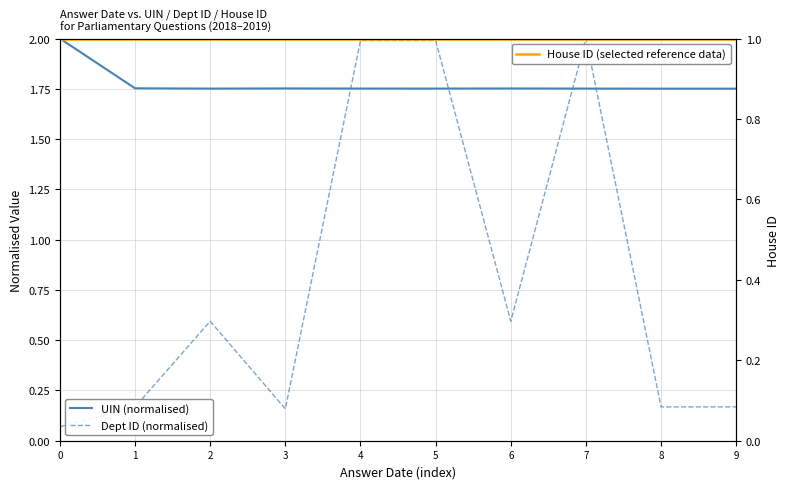

What is the minimum value shown in the chart?

0.1